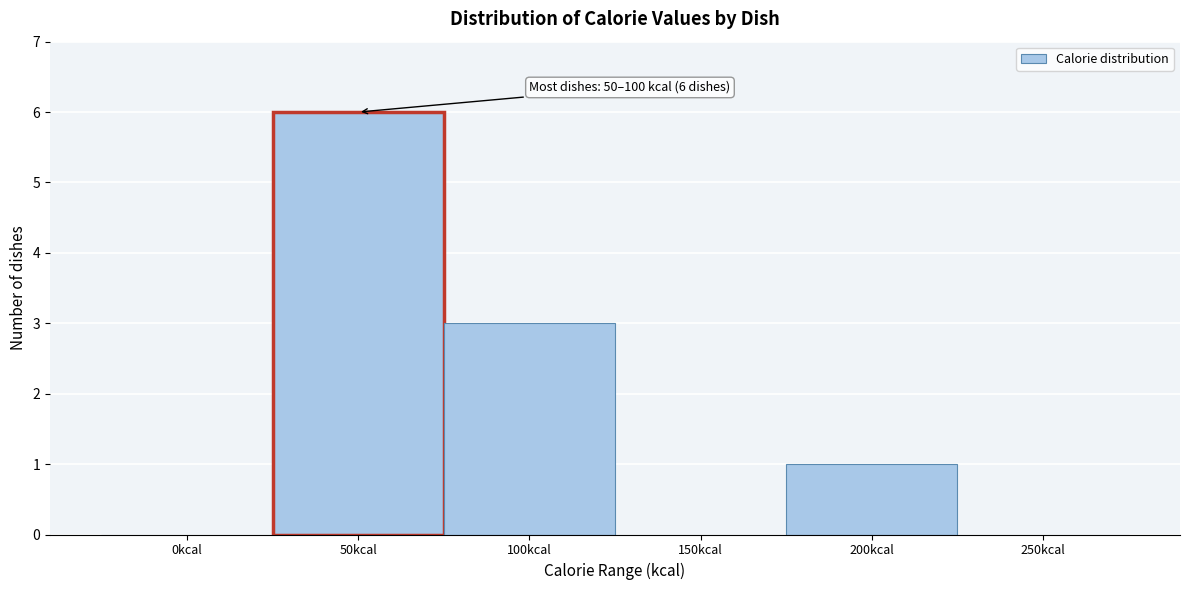

Reading right to left, extract all data points from this chart.

250kcal=0	200kcal=1	150kcal=0	100kcal=3	50kcal=6	0kcal=0